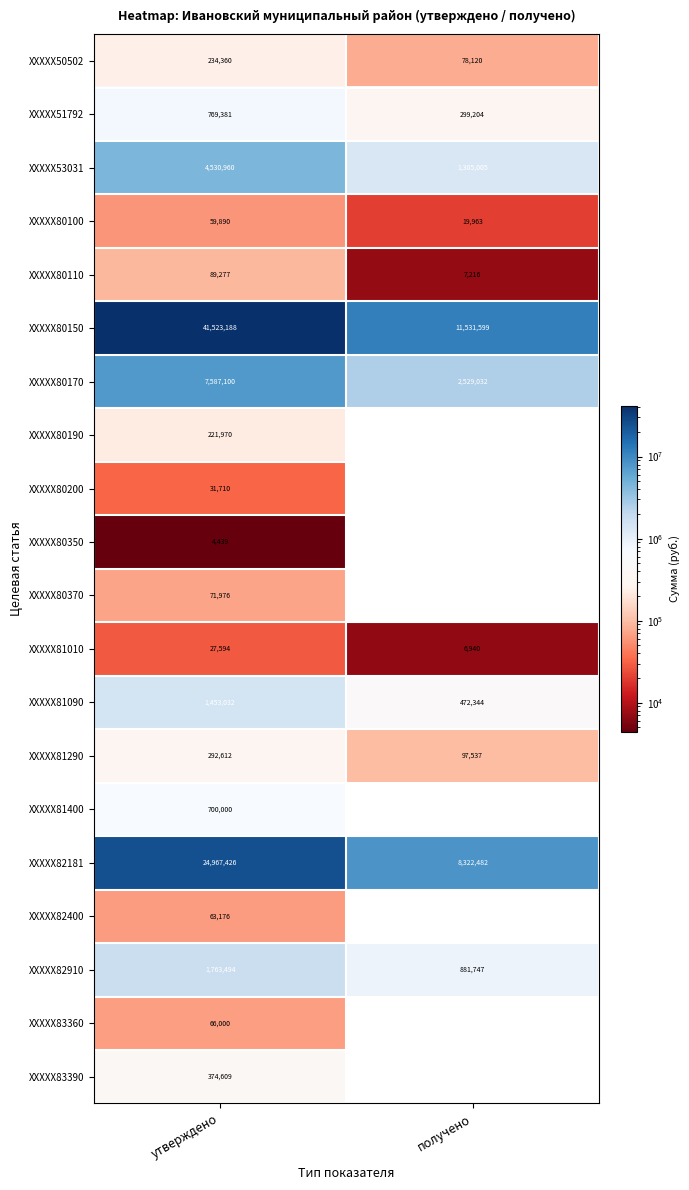

At which label does XXXXX81090 reach its minimum?

получено